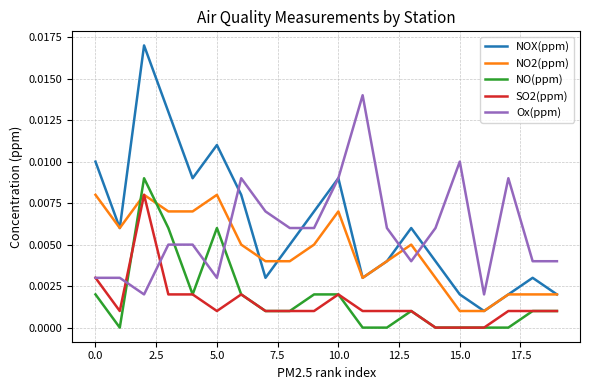

Which series has the widest spread of values?

NOX(ppm)